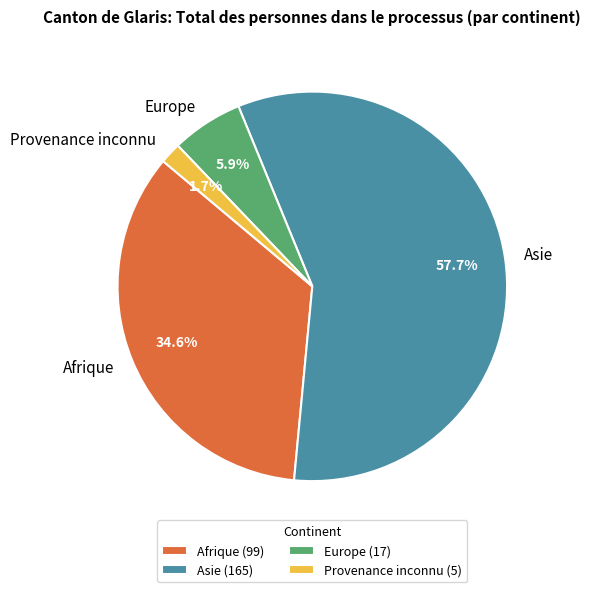

Between Provenance inconnu and Europe, which is larger?

Europe